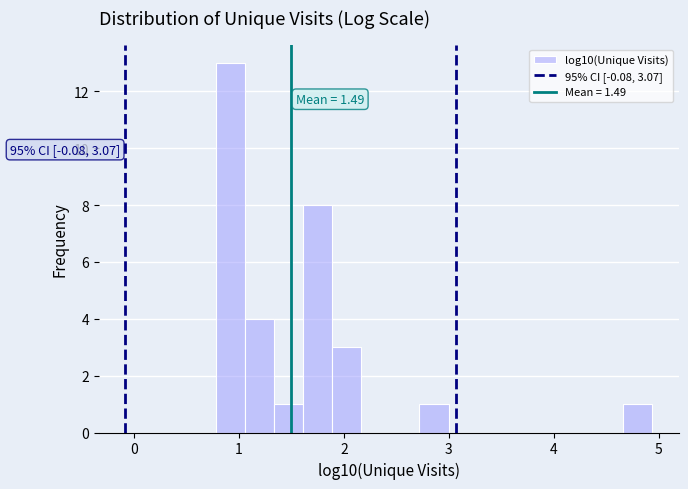

Read against the x-axis, roughly where is the centre of the tallest bar?

0.9